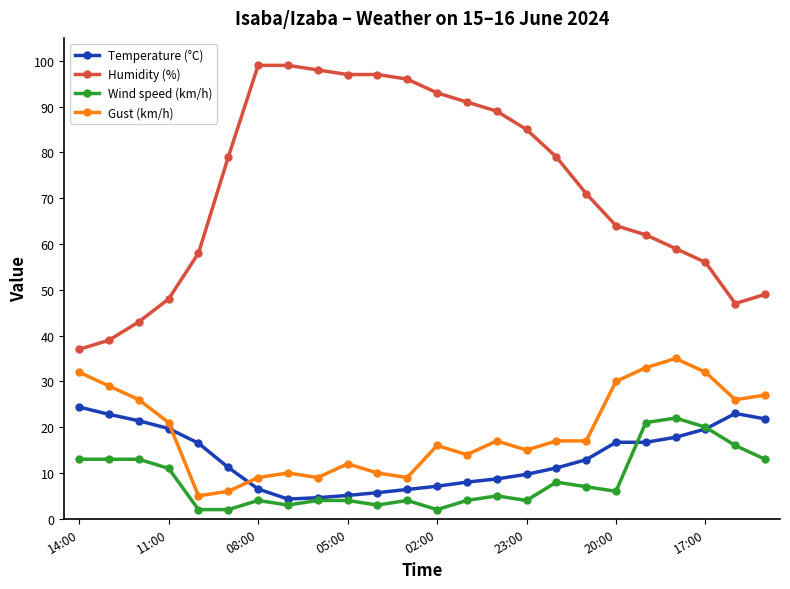

At how many categories does at least one series exceed 81?

10